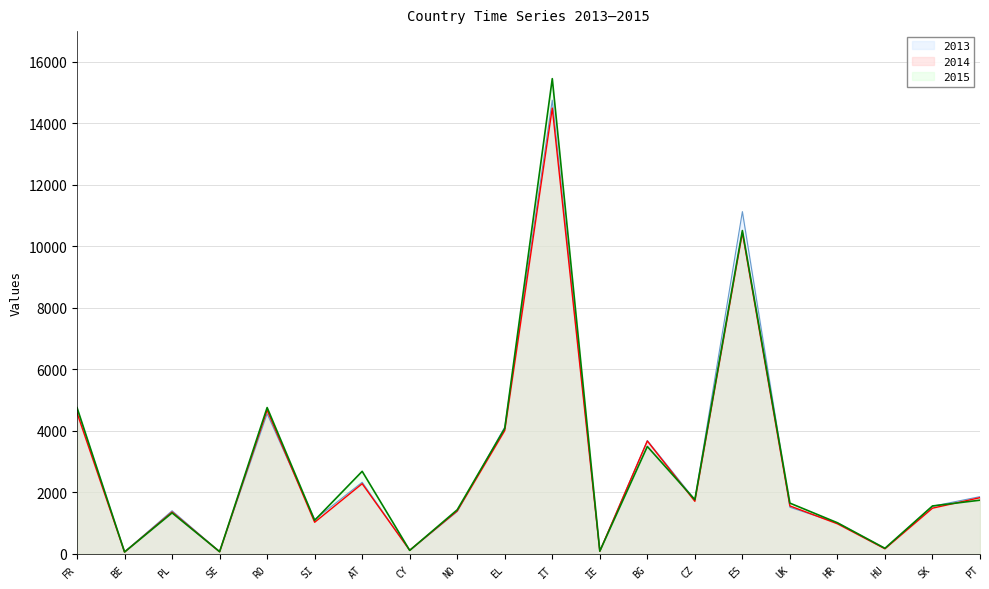

Reading left to right, extract all data points from this chart.

2013: 4711	68	1402	74	4556	1115	2328	115	1378	4123	14746	84	3685	1756	11124	1516	1007	175	1549	1861
2014: 4581	58	1361	68	4672	1028	2281	117	1396	4007	14489	87	3669	1709	10441	1559	978	166	1486	1828
2015: 4753	62	1333	72	4756	1091	2684	114	1434	4080	15446	90	3490	1764	10509	1650	1012	182	1558	1746